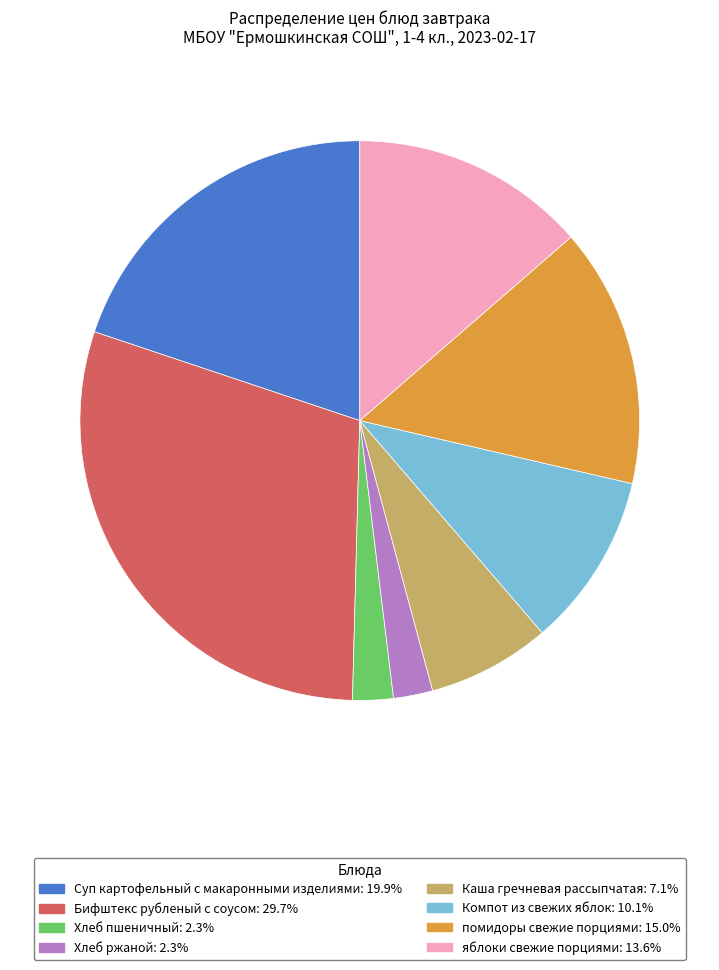

How many slices are in this pie chart?

8